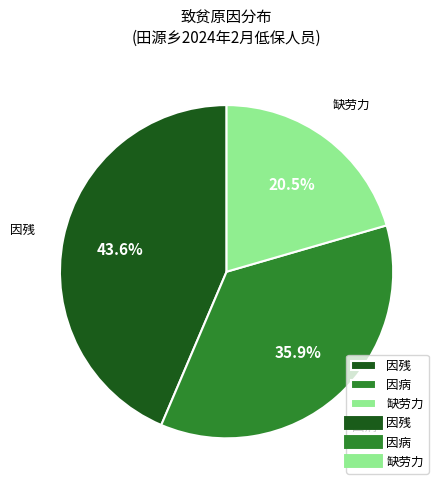

To the nearest percent, what is the difference between the 因残 and 缺劳力 slice percentages?

23%